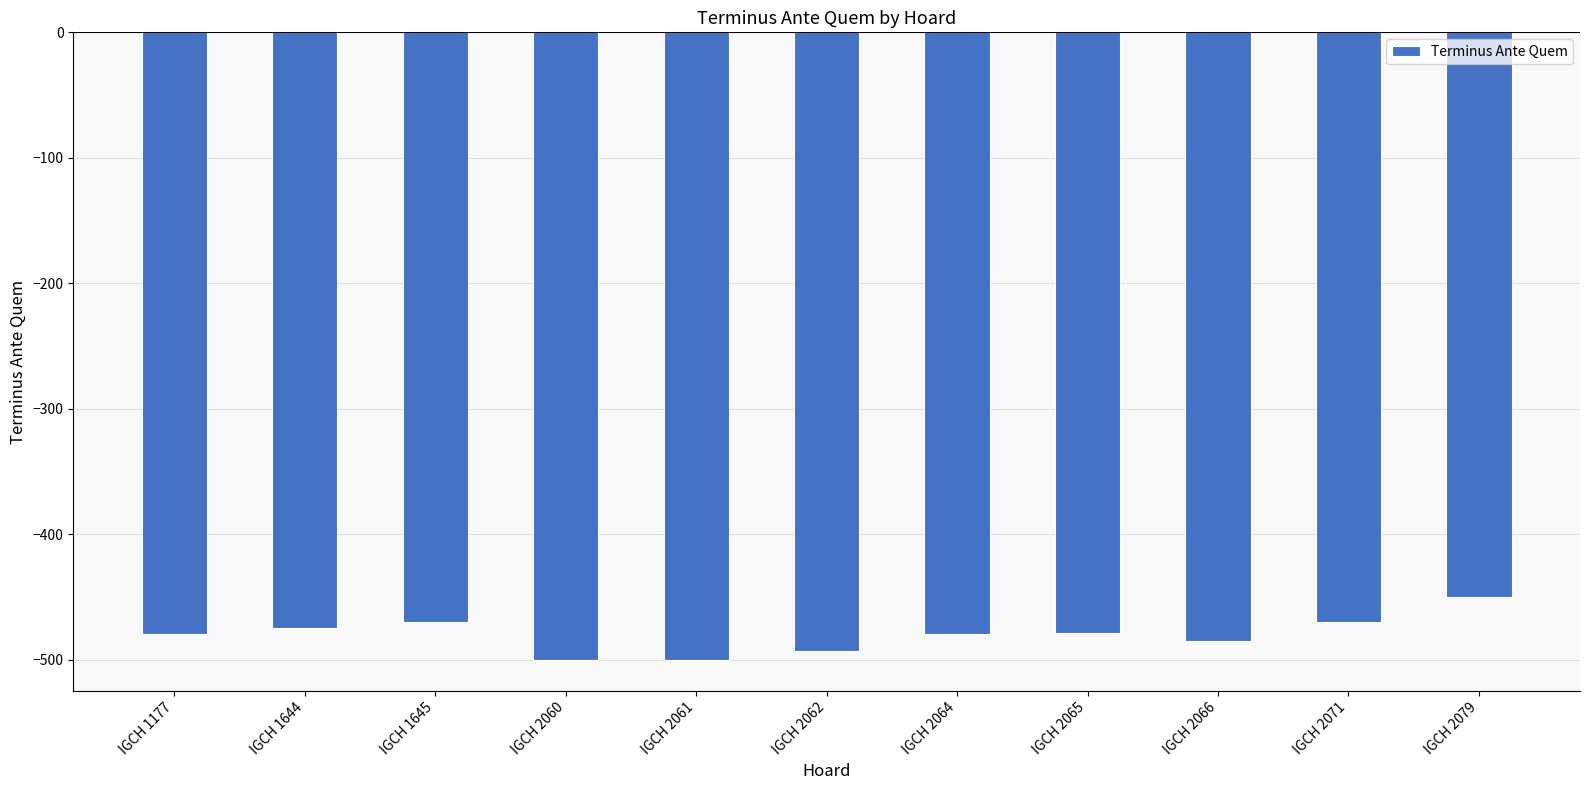

What is the change in value from IGCH 1645 to IGCH 2062?

-23